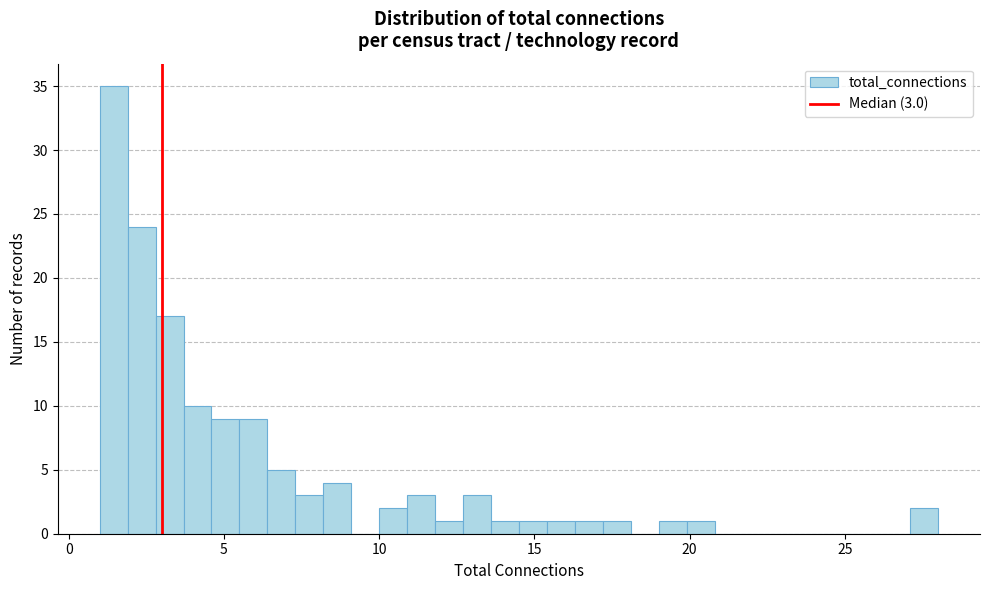

Around what value on the x-axis is the tallest bar? Give the approximate position of its centre, as read against the axis.

1.5